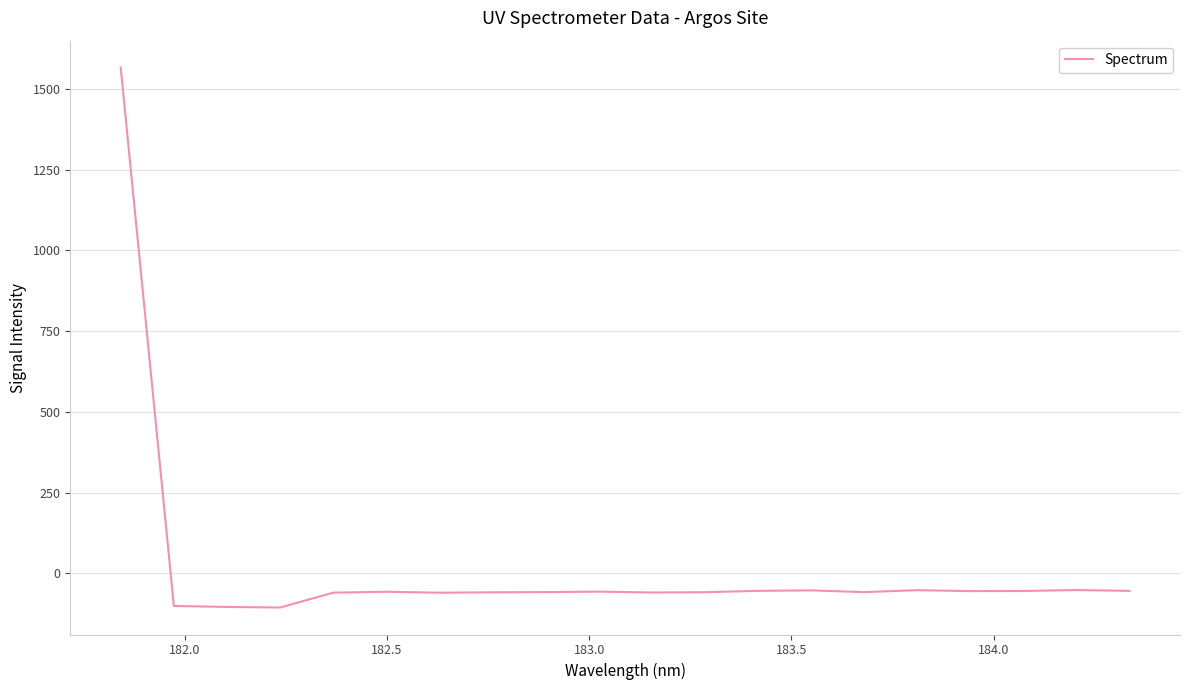

What is the greatest value displayed?

1565.8